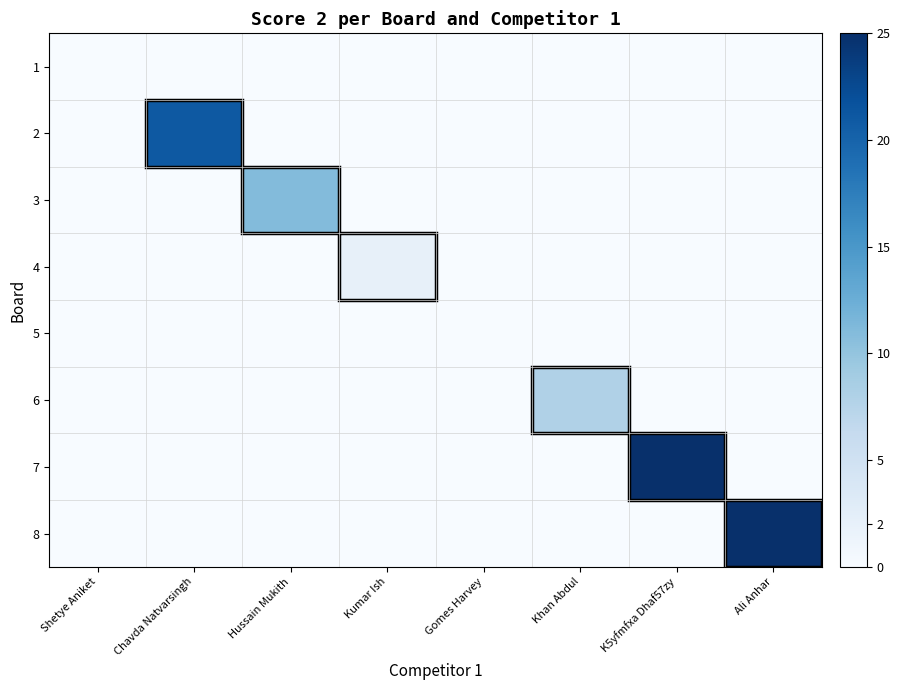

Reading left to right, extract all data points from this chart.

1: Shetye Aniket=0	Chavda Natvarsingh=0	Hussain Mukith=0	Kumar Ish=0	Gomes Harvey=0	Khan Abdul=0	K5yfmfxa Dhaf57zy=0	Ali Anhar=0
2: Shetye Aniket=0	Chavda Natvarsingh=21	Hussain Mukith=0	Kumar Ish=0	Gomes Harvey=0	Khan Abdul=0	K5yfmfxa Dhaf57zy=0	Ali Anhar=0
3: Shetye Aniket=0	Chavda Natvarsingh=0	Hussain Mukith=11	Kumar Ish=0	Gomes Harvey=0	Khan Abdul=0	K5yfmfxa Dhaf57zy=0	Ali Anhar=0
4: Shetye Aniket=0	Chavda Natvarsingh=0	Hussain Mukith=0	Kumar Ish=2	Gomes Harvey=0	Khan Abdul=0	K5yfmfxa Dhaf57zy=0	Ali Anhar=0
5: Shetye Aniket=0	Chavda Natvarsingh=0	Hussain Mukith=0	Kumar Ish=0	Gomes Harvey=0	Khan Abdul=0	K5yfmfxa Dhaf57zy=0	Ali Anhar=0
6: Shetye Aniket=0	Chavda Natvarsingh=0	Hussain Mukith=0	Kumar Ish=0	Gomes Harvey=0	Khan Abdul=8	K5yfmfxa Dhaf57zy=0	Ali Anhar=0
7: Shetye Aniket=0	Chavda Natvarsingh=0	Hussain Mukith=0	Kumar Ish=0	Gomes Harvey=0	Khan Abdul=0	K5yfmfxa Dhaf57zy=25	Ali Anhar=0
8: Shetye Aniket=0	Chavda Natvarsingh=0	Hussain Mukith=0	Kumar Ish=0	Gomes Harvey=0	Khan Abdul=0	K5yfmfxa Dhaf57zy=0	Ali Anhar=25